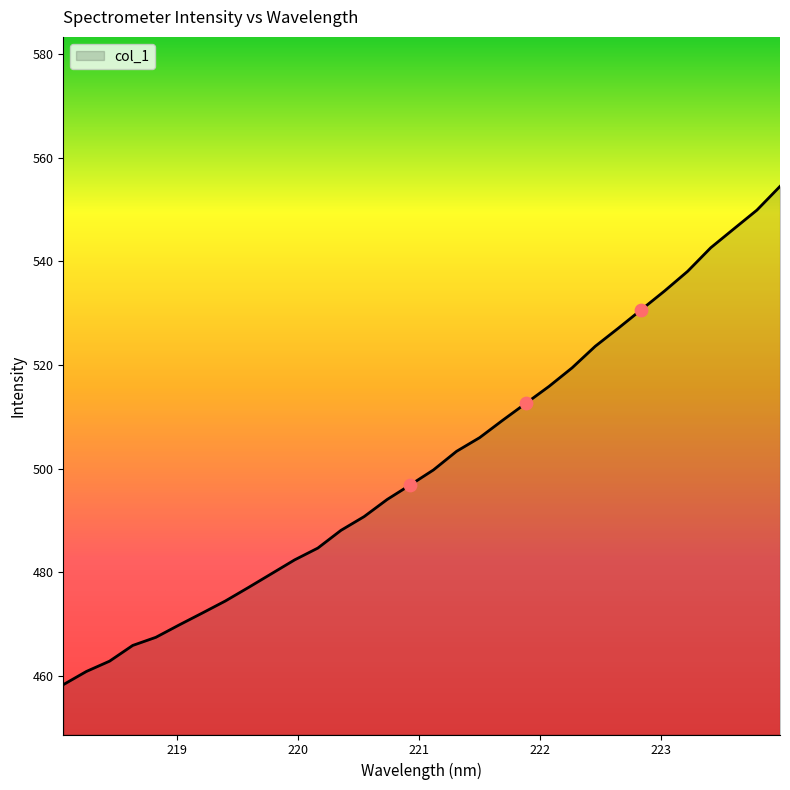

What is the maximum value shown in the chart?

554.5